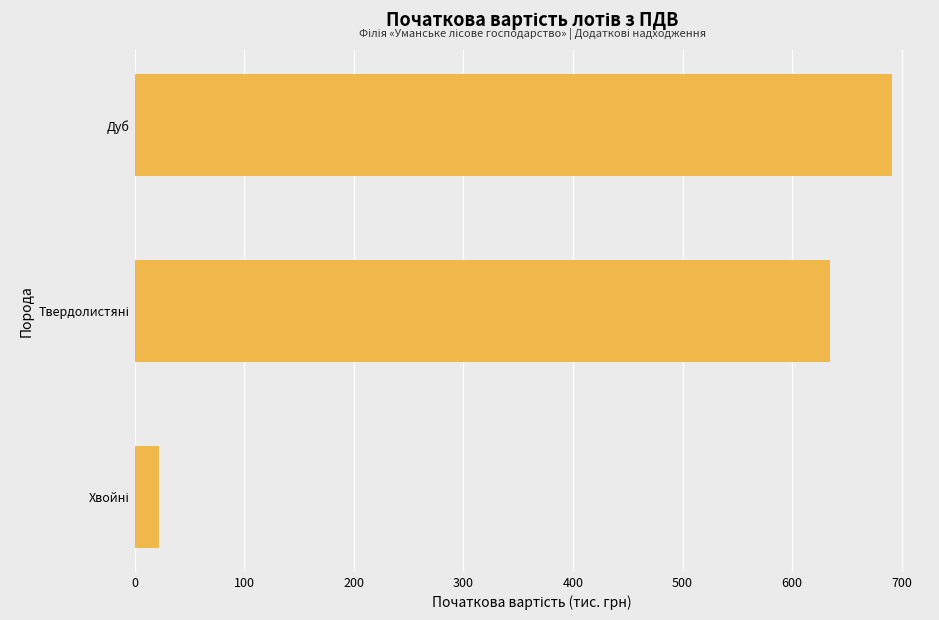

What is the smallest value displayed?

22.3